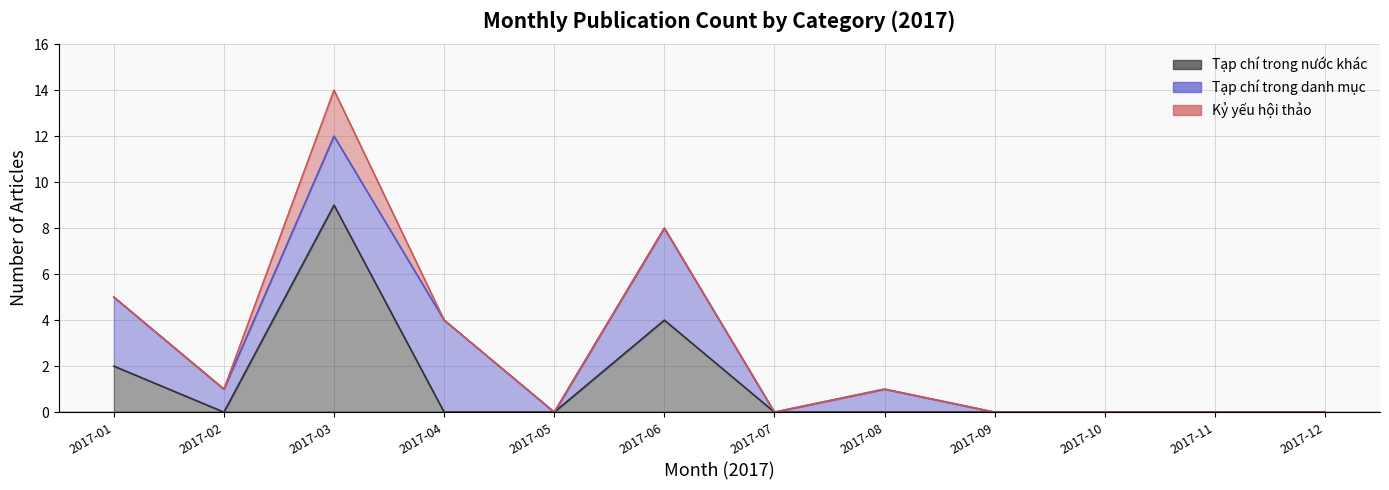

True or false: Kỷ yếu hội thảo and Tạp chí trong danh mục intersect in this chart.

False